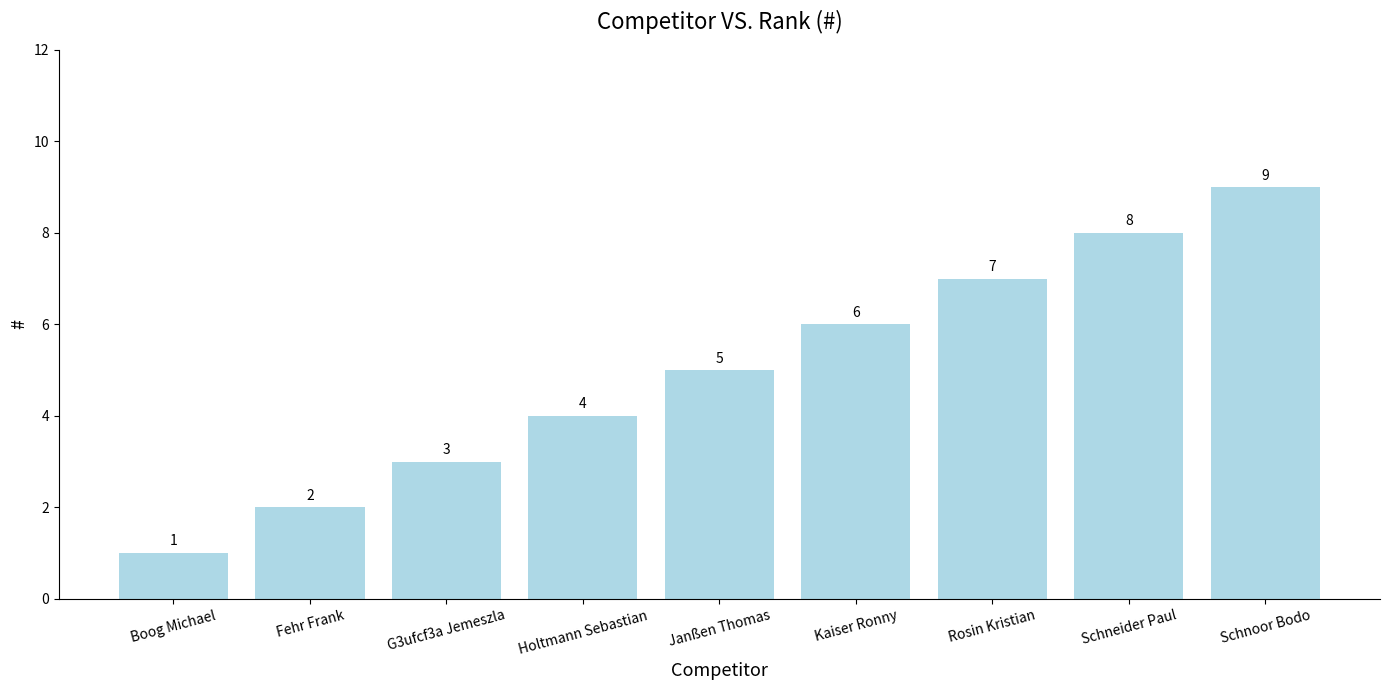

What is the value of the 3rd bar from the left?

3